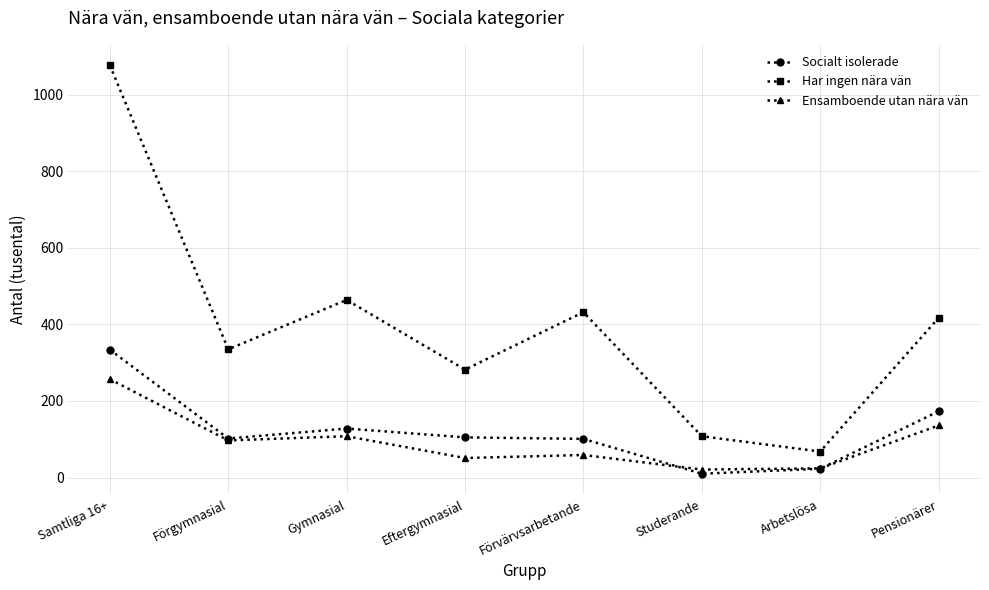

What is the sum of the Ensamboende utan nära vän values at Förvärvsarbetande and Studerande?

80